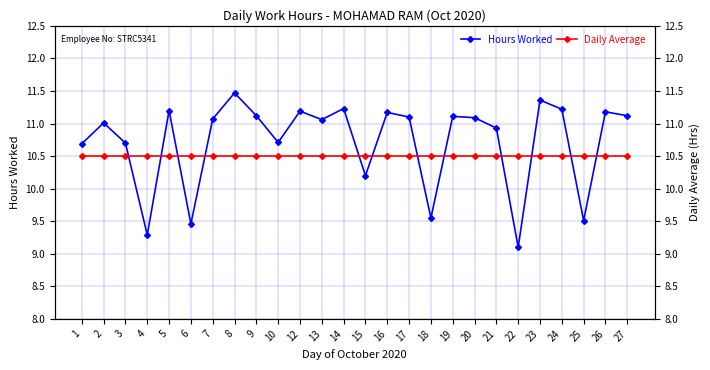

What is the sum of all Daily Average values?

273.0